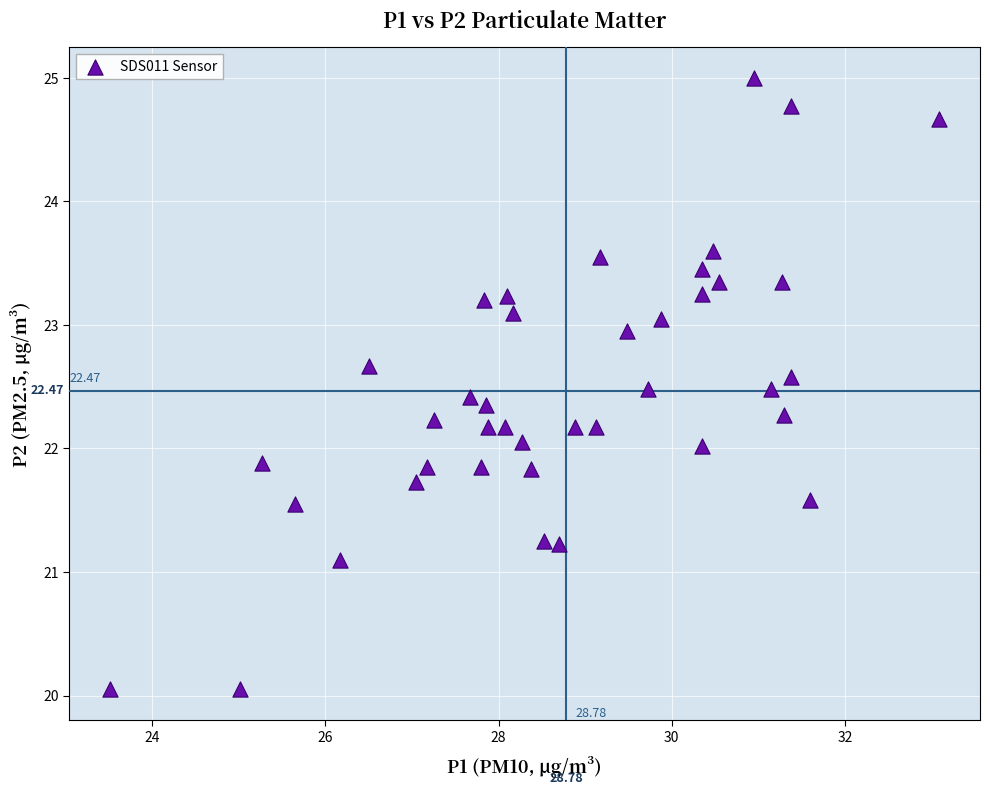

What is the range of X values (max minus min)?

9.6